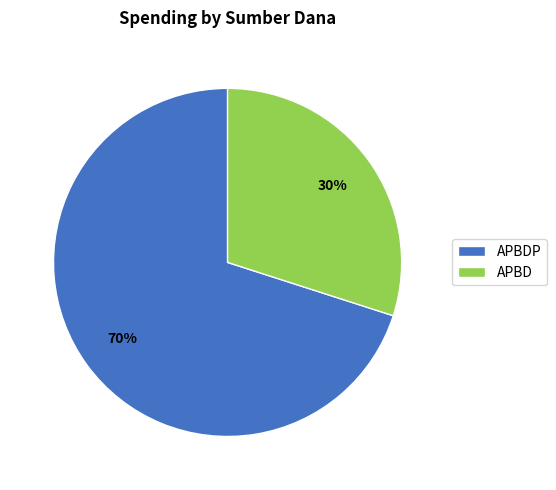

Between APBDP and APBD, which is larger?

APBDP